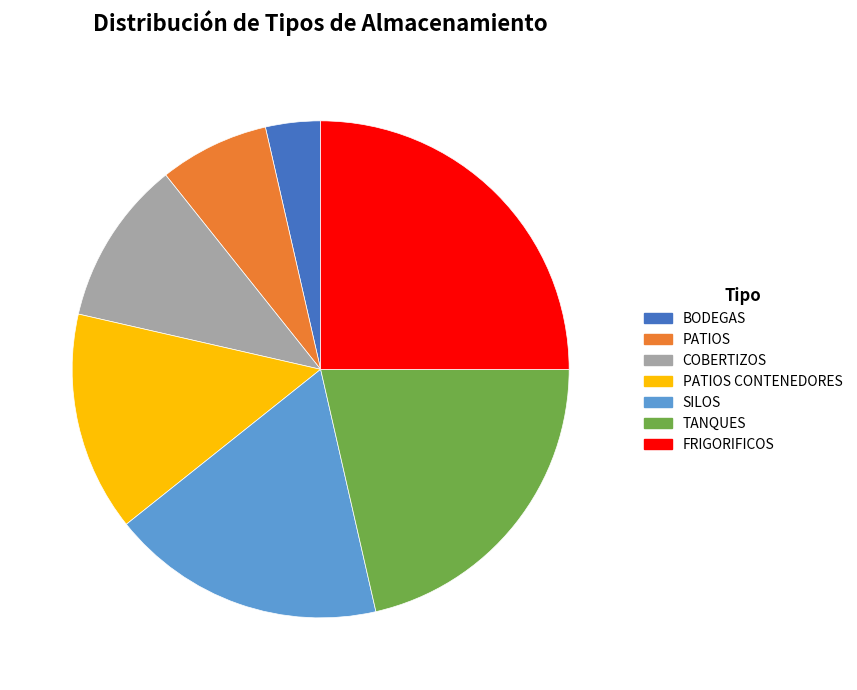

How many slices are in this pie chart?

7